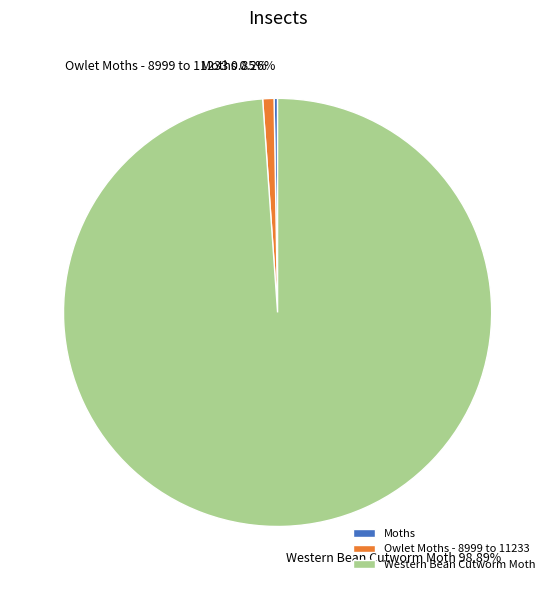

Does any single category account for the majority?

Yes